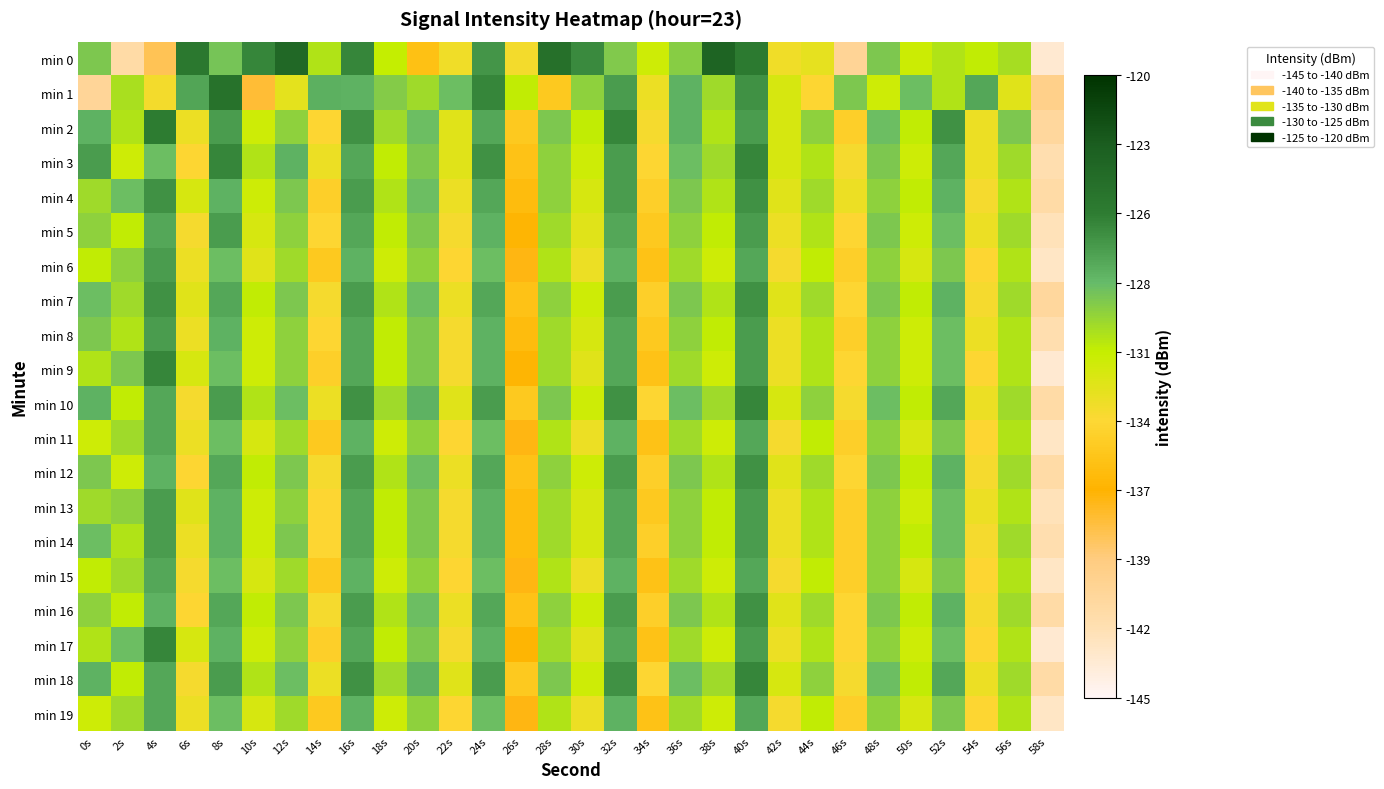

Which label corresponds to the smallest value in the chart?

58s